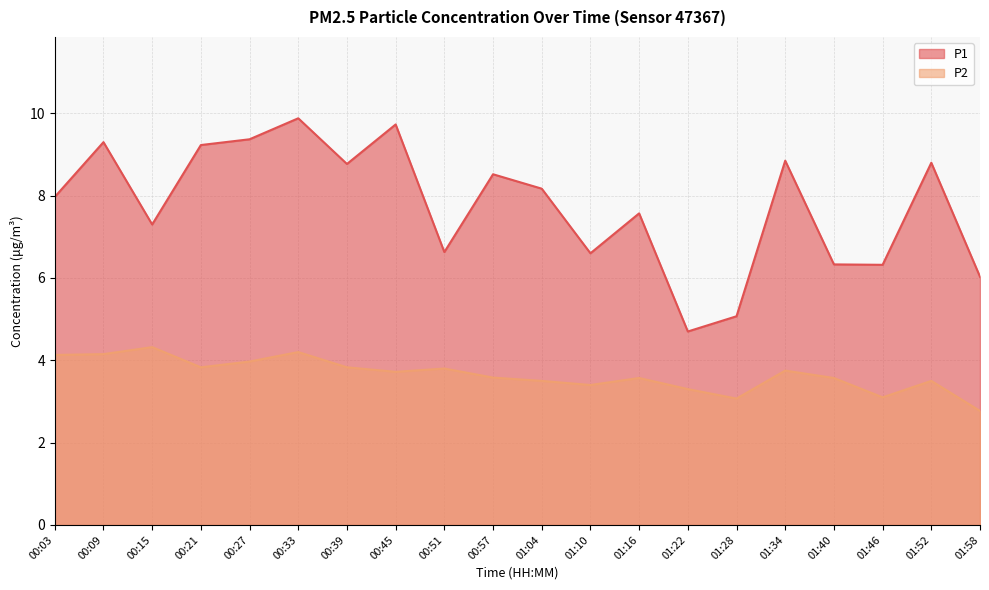

Reading right to left, list all the values displayed in this chart.

P1: 6.0	8.8	6.3	6.3	8.8	5.1	4.7	7.6	6.6	8.2	8.5	6.6	9.7	8.8	9.9	9.4	9.2	7.3	9.3	8.0
P2: 2.8	3.5	3.1	3.6	3.8	3.1	3.3	3.6	3.4	3.5	3.6	3.8	3.7	3.8	4.2	4.0	3.8	4.3	4.2	4.1